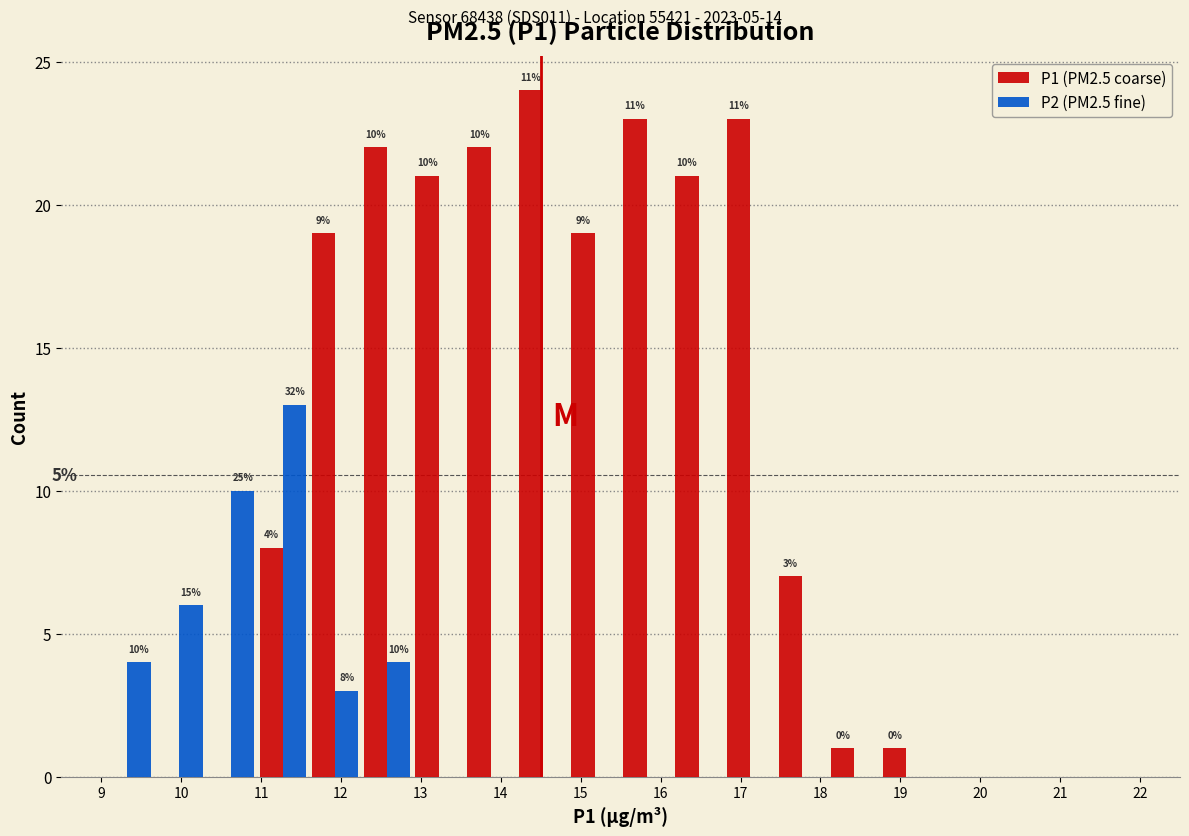

In the P2 (PM2.5 fine) series, which range on the x-axis has the tallest bar?

10.95 to 11.60